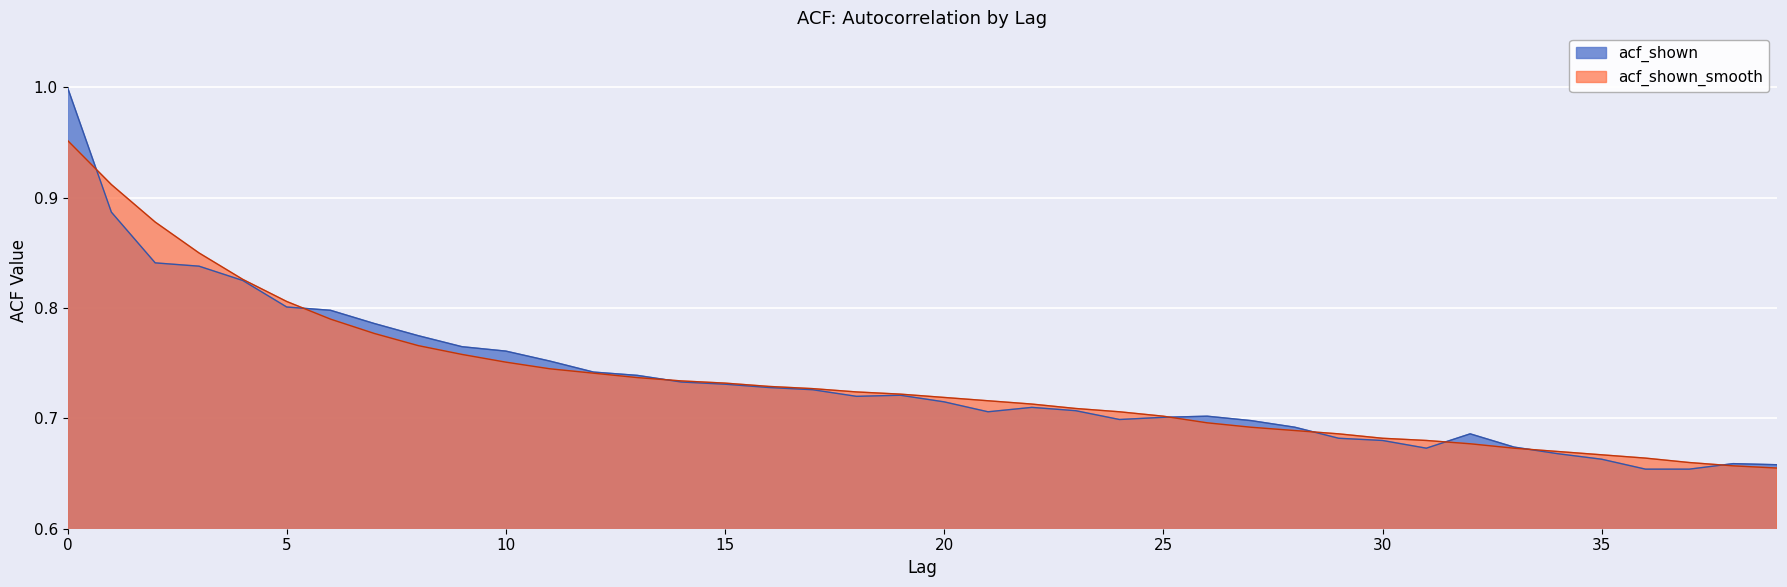

Rank the categories by acf_shown_smooth value from lowest to highest.

39, 38, 37, 36, 35, 34, 33, 32, 31, 30, 29, 28, 27, 26, 25, 24, 23, 22, 21, 20, 19, 18, 17, 16, 15, 14, 13, 12, 11, 10, 9, 8, 7, 6, 5, 4, 3, 2, 1, 0